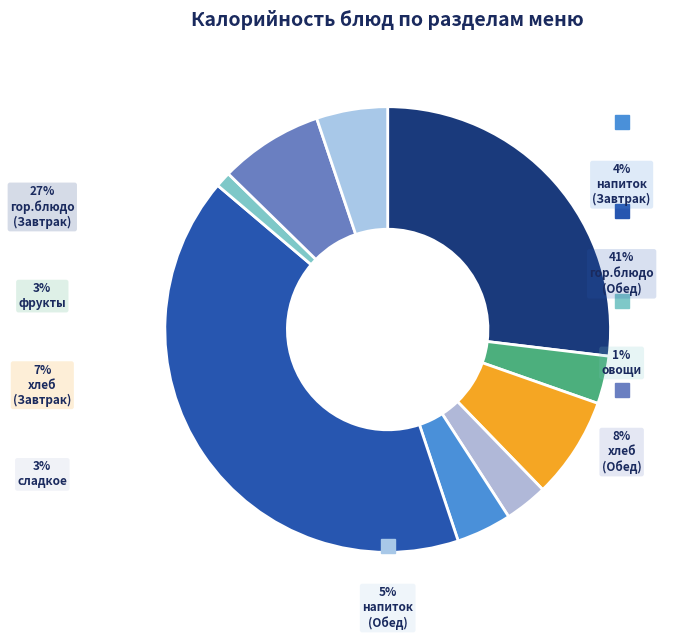

Count the number of slices in the pie.

9